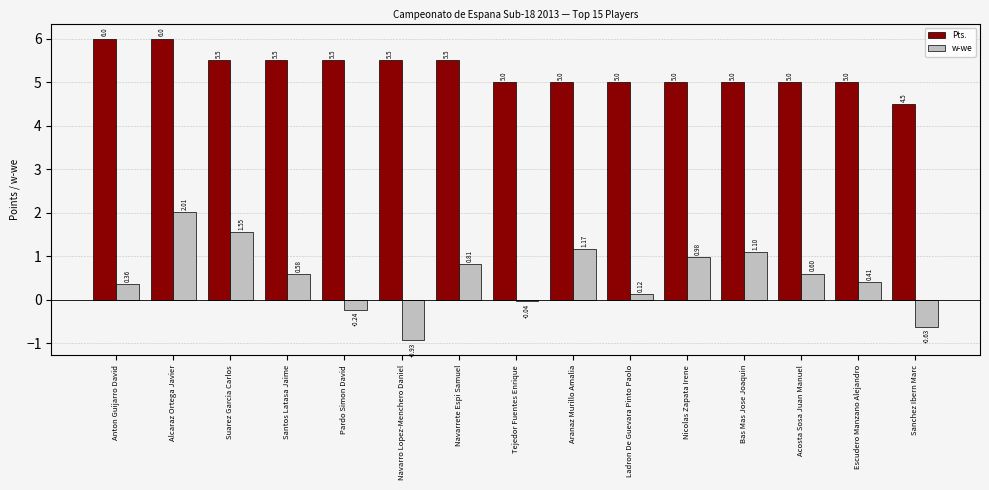

What is the sum of the w-we values at Bas Mas Jose Joaquin and Tejedor Fuentes Enrique?

1.1